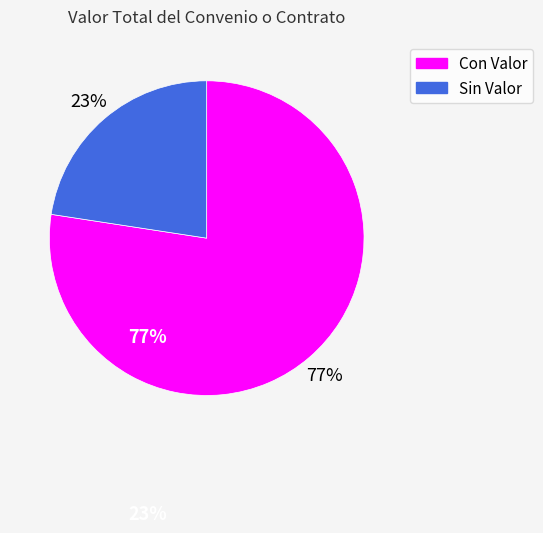

Does any single category account for the majority?

Yes